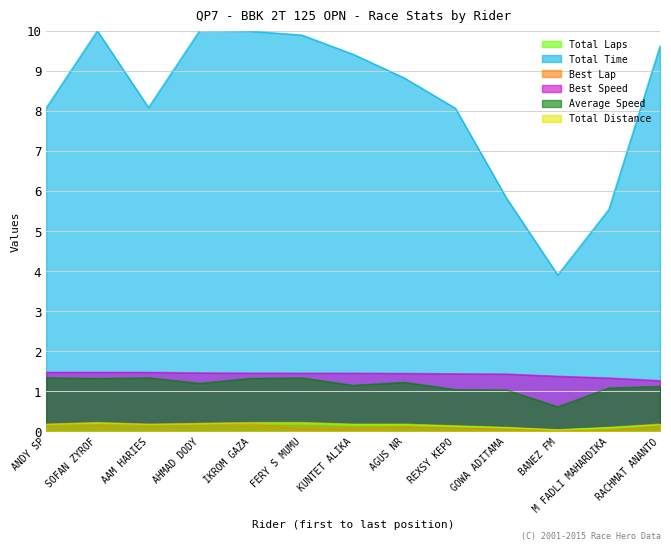

Reading left to right, list all the values displayed in this chart.

Total Laps: 0.2	0.2	0.2	0.2	0.2	0.2	0.2	0.2	0.1	0.1	0.0	0.1	0.2
Total Time: 8.1	10.0	8.1	10.0	10.0	9.9	9.4	8.8	8.1	5.8	3.9	5.5	9.6
Best Lap: 0.2	0.2	0.2	0.2	0.2	0.1	0.1	0.1	0.1	0.1	0.0	0.0	0.1
Best Speed: 1.5	1.5	1.5	1.5	1.5	1.5	1.5	1.4	1.4	1.4	1.4	1.3	1.3
Average Speed: 1.3	1.3	1.3	1.2	1.3	1.3	1.1	1.2	1.0	1.0	0.6	1.1	1.1
Total Distance: 0.2	0.2	0.2	0.2	0.2	0.2	0.2	0.2	0.1	0.1	0.0	0.1	0.2